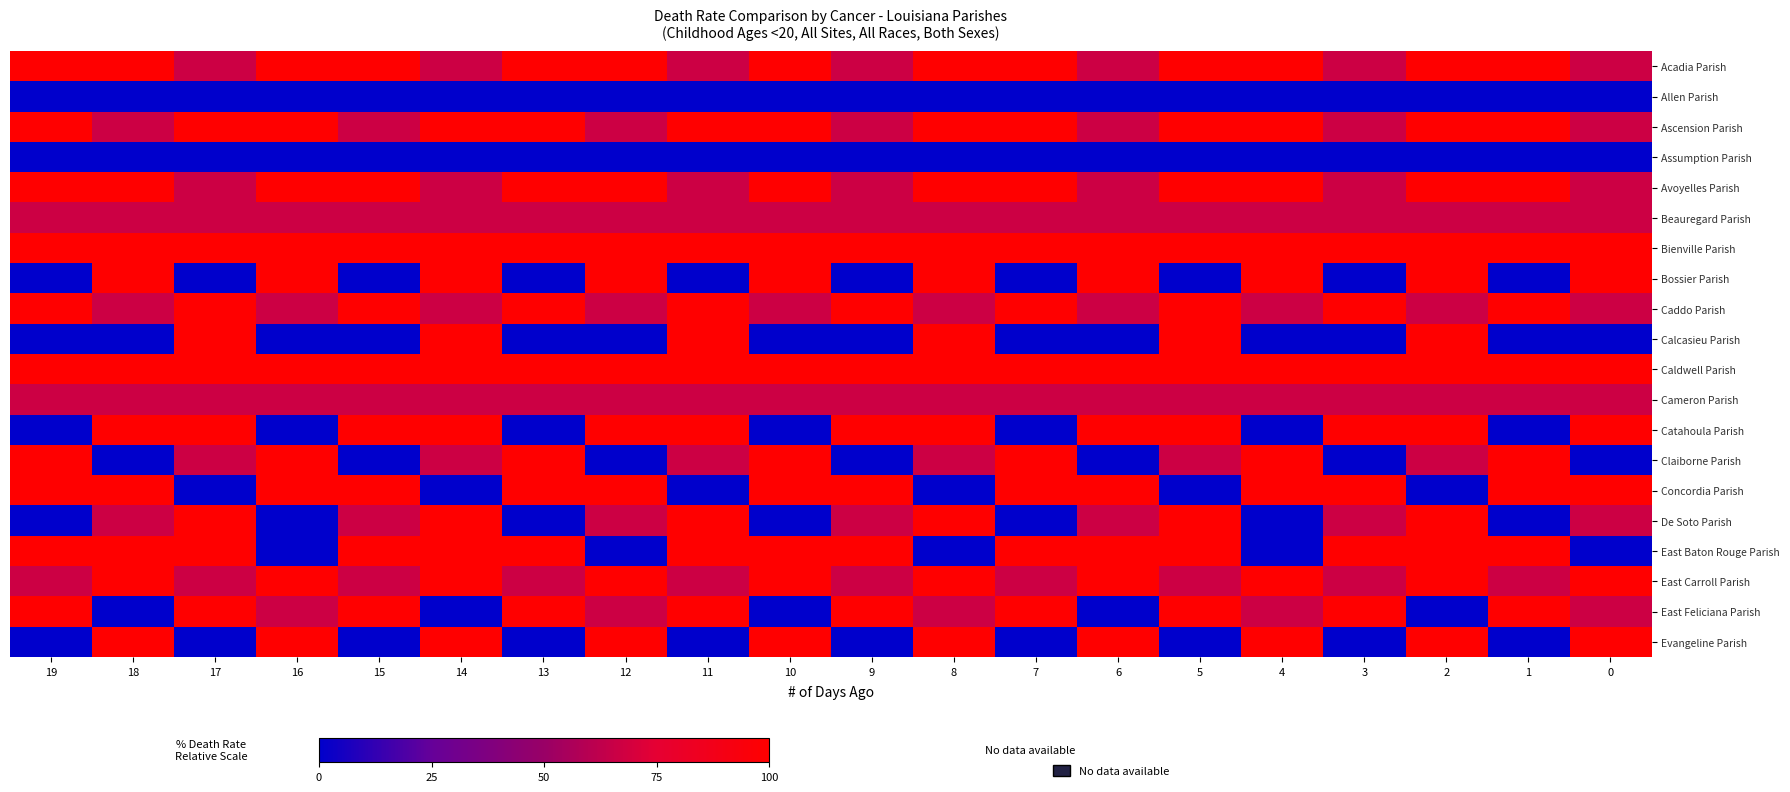

How many data points does each series have?

20